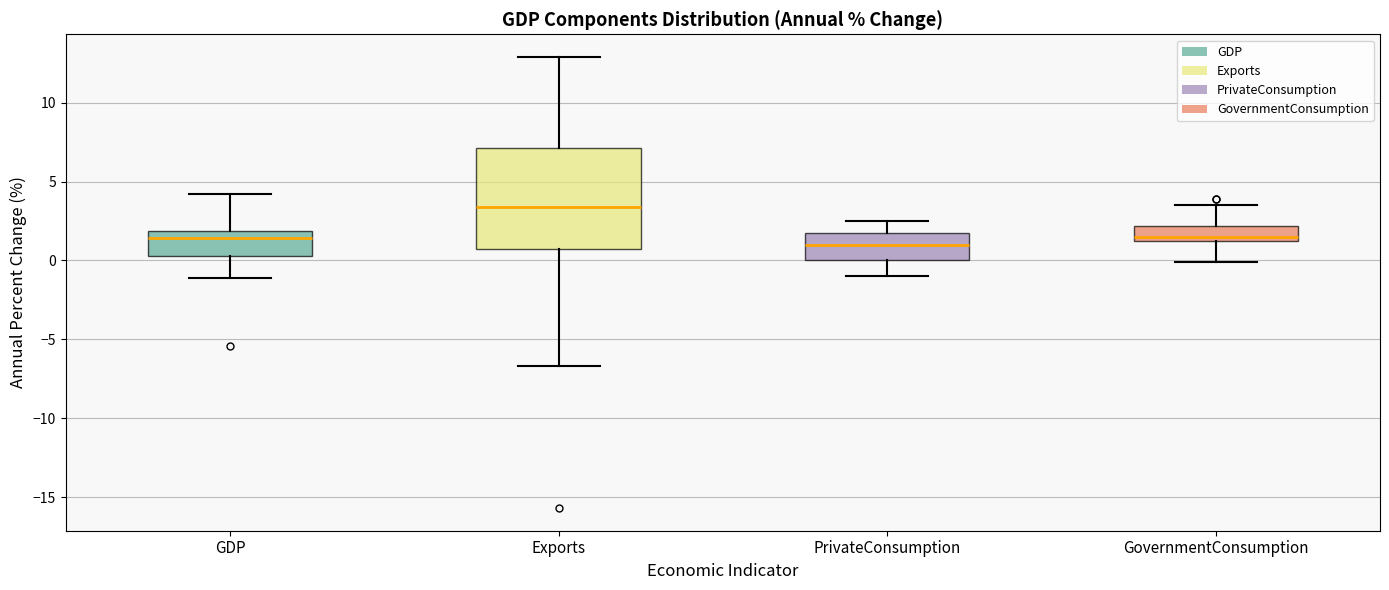

Comparing the boxes themselves (not the whiskers), which one is the tallest?

Exports